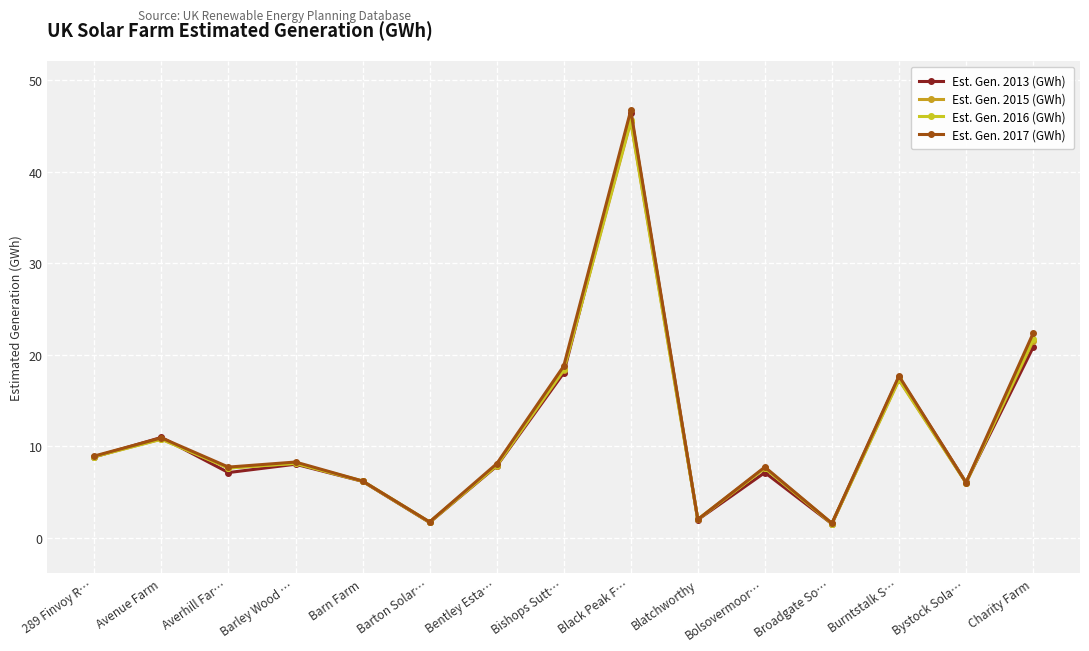

What is the label of the 10th point from the right?

Barton Solar…